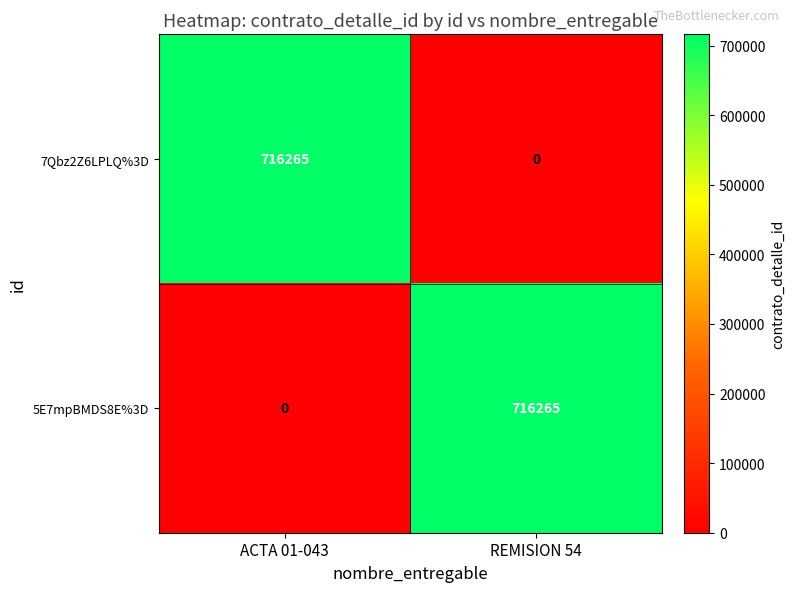

At how many categories does at least one series exceed 206968?

2